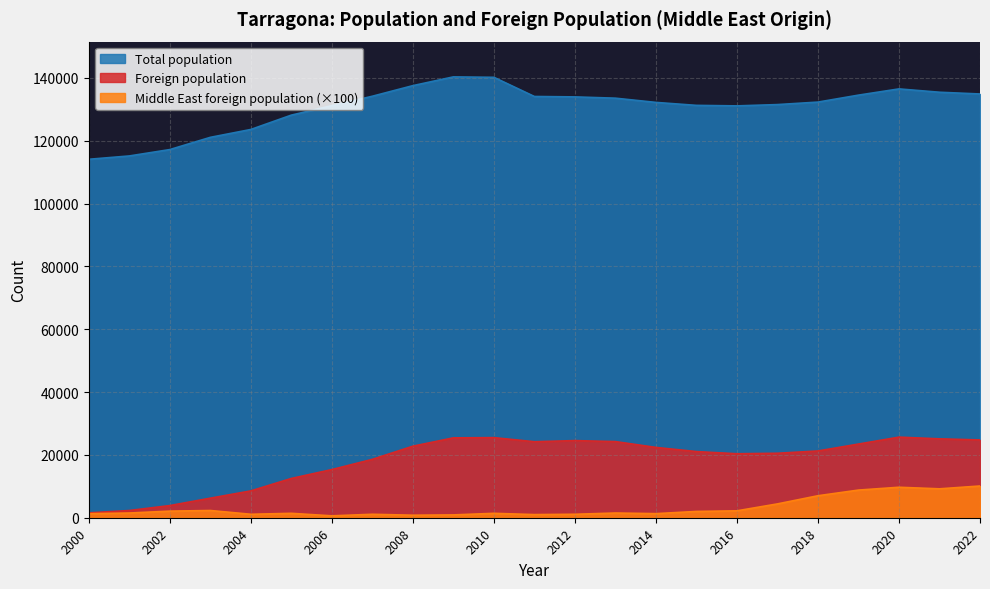

True or false: Middle East foreign population has more than 2 interior local peaks.

True